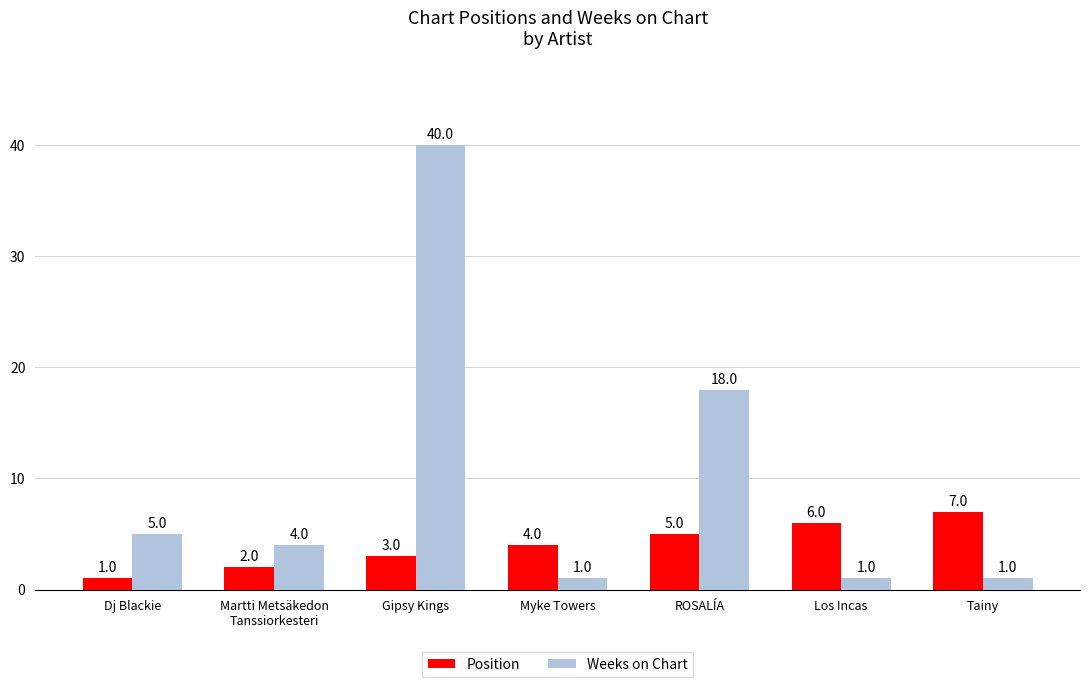

Where is Position nearest to the value 4?

Myke Towers